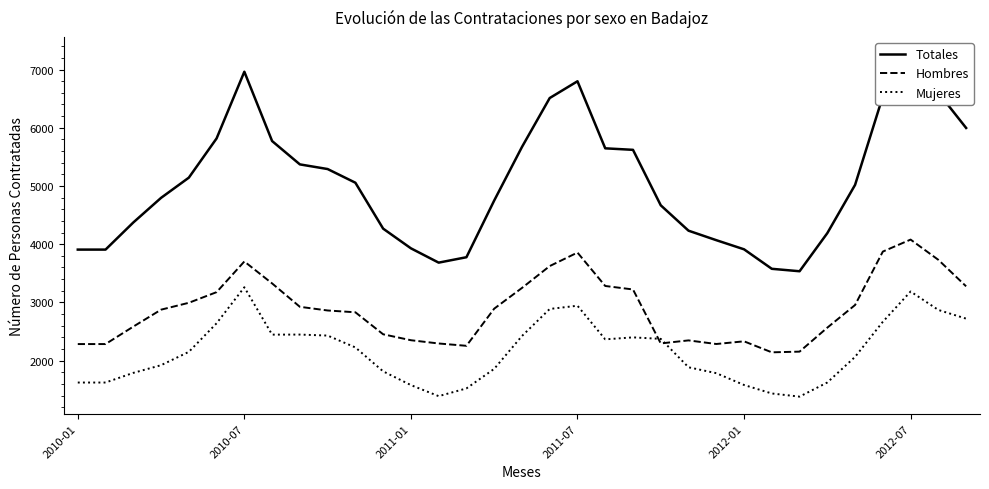

What is the value of the Mujeres point at the 23rd from the left?

1885